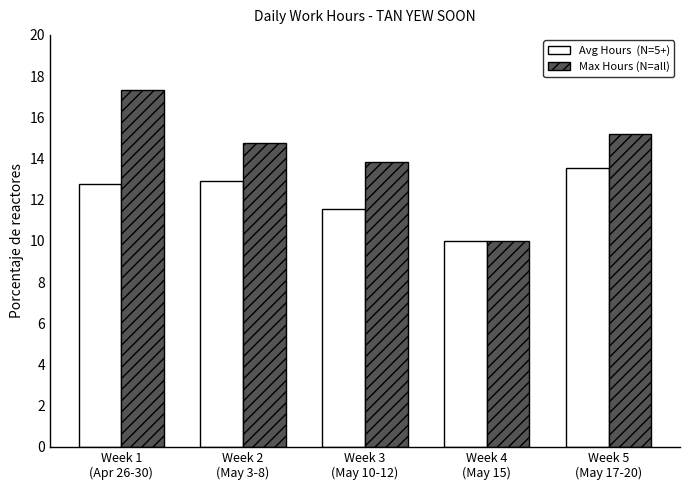

What is the minimum value shown in the chart?

10.0